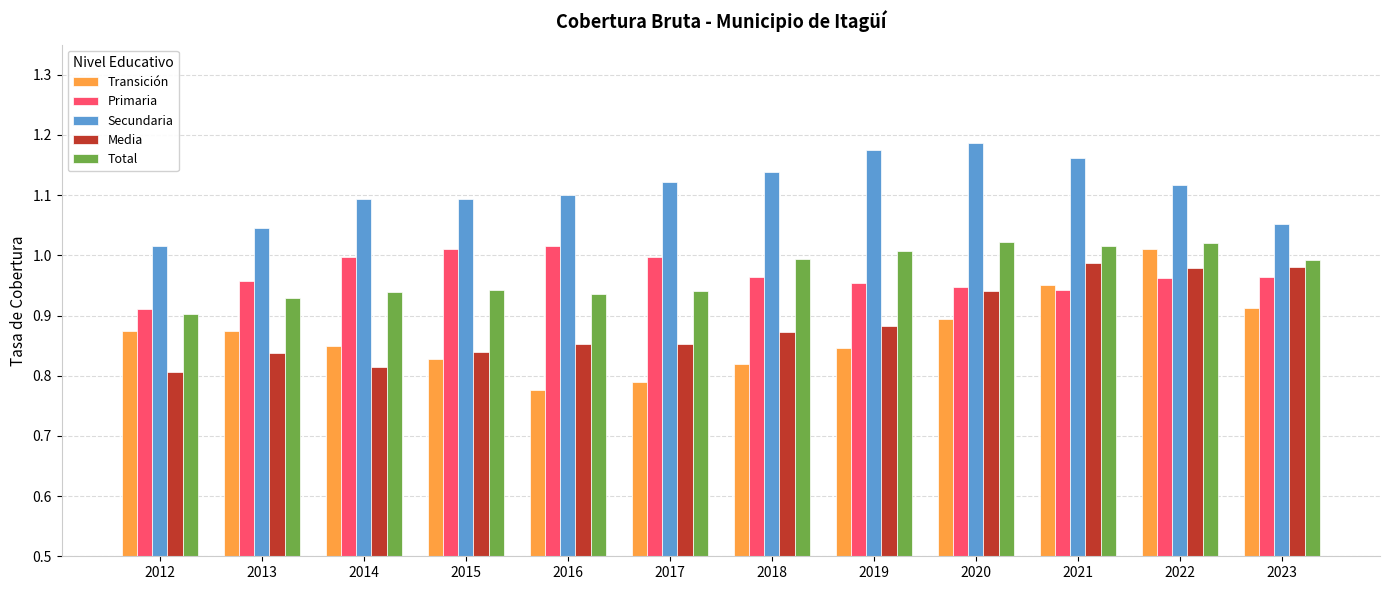

How many bars are there in each group?

5